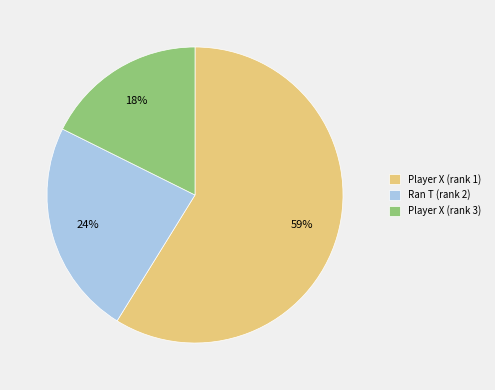

Which slice represents more than half of the pie?

Player X (rank 1)